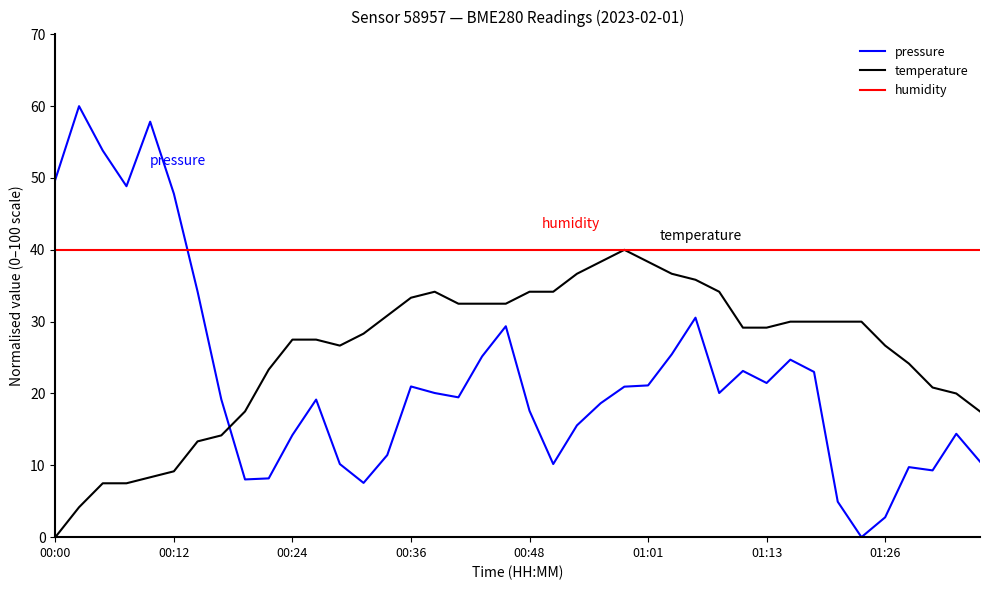

What is the maximum value for pressure?

60.0